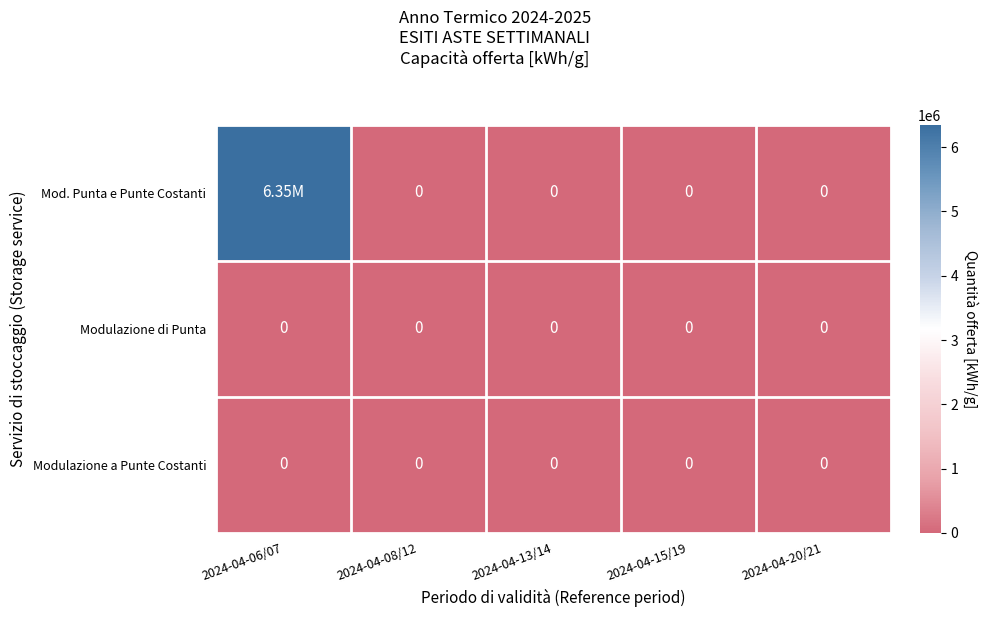

Which has a higher value, 2024-04-13/14 or 2024-04-08/12?

2024-04-13/14